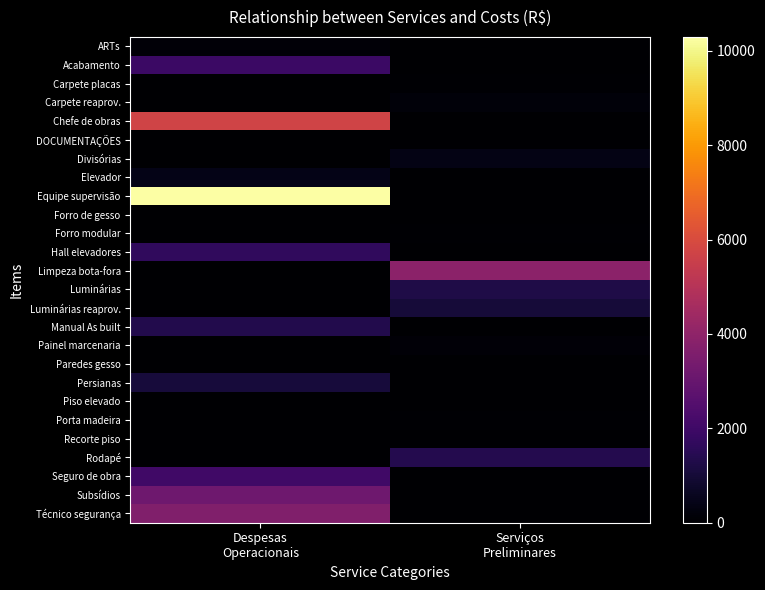

At which category is the sum across all series the highest?

Despesas
Operacionais